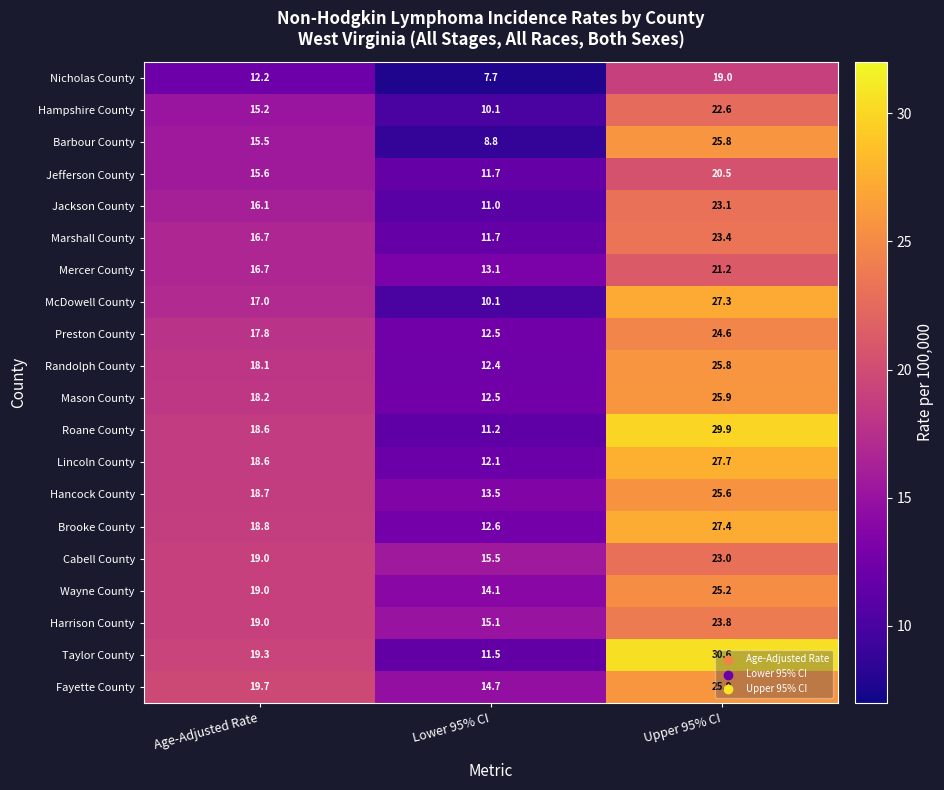

True or false: Harrison County has a value of 30.5 at Age-Adjusted Rate.

False